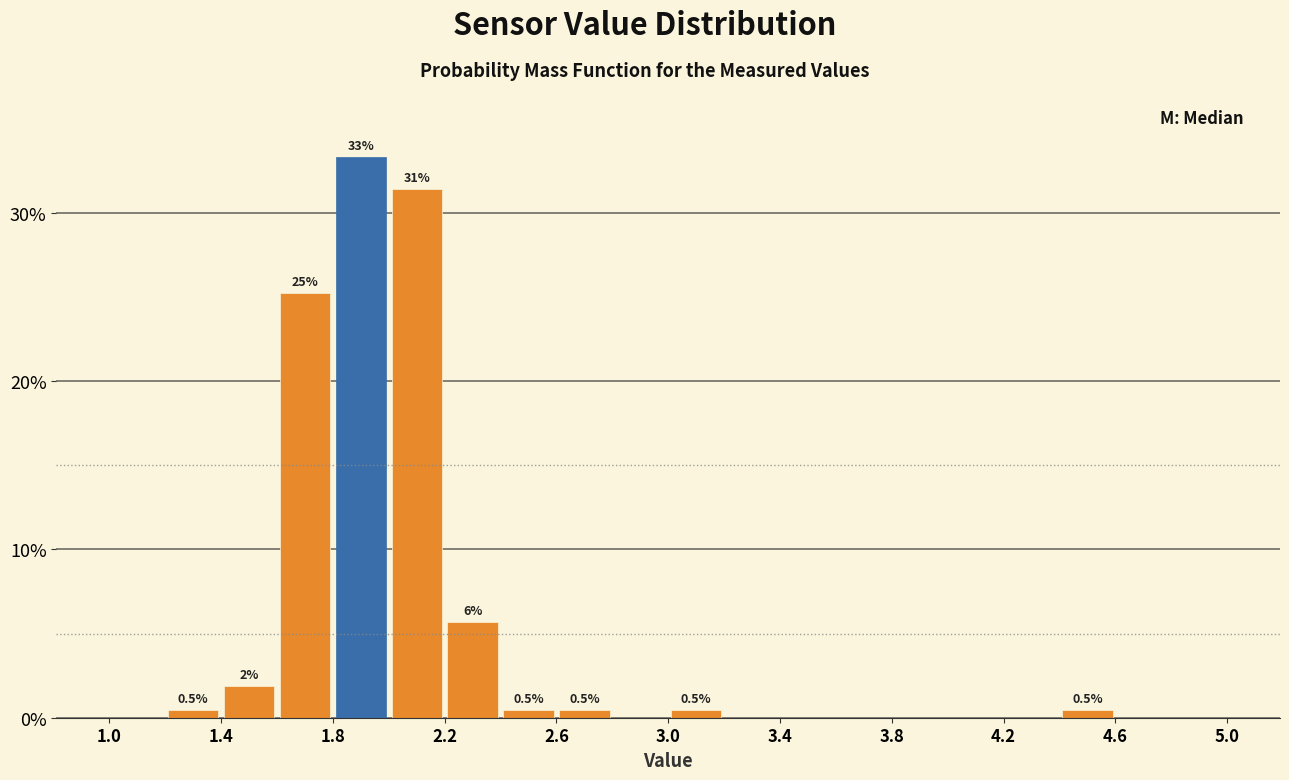

Which range on the x-axis has the tallest bar?

1.8 to 2.0